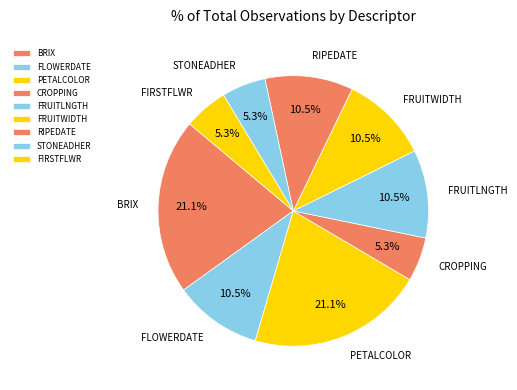

Between FRUITLNGTH and PETALCOLOR, which is larger?

PETALCOLOR